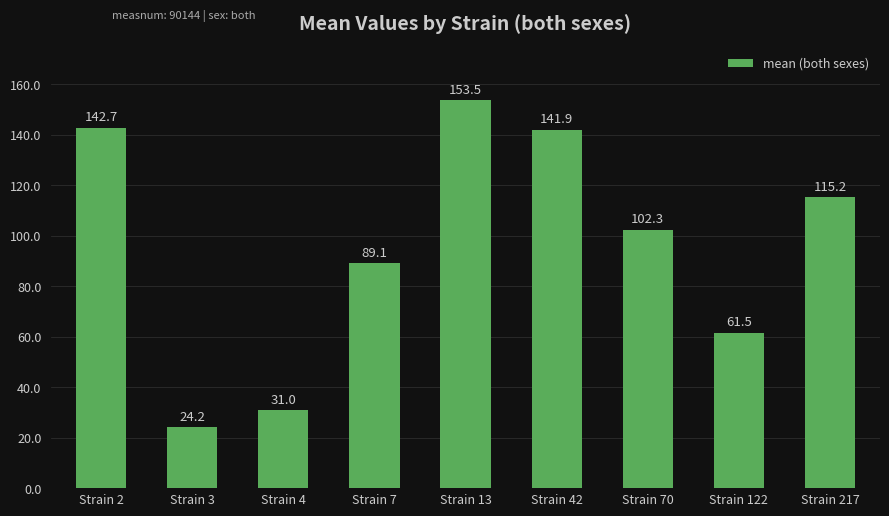

Reading right to left, what are all the values shown in this chart?

115.2	61.5	102.3	141.9	153.5	89.1	31.0	24.2	142.7